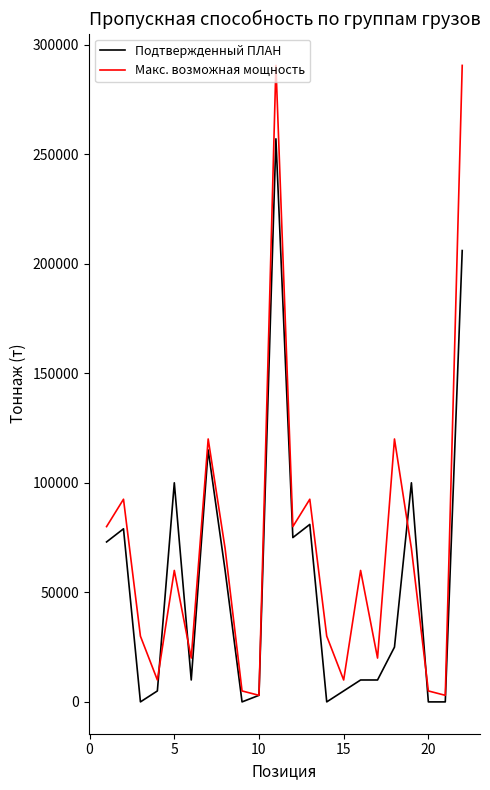

List the series in order of their overall mean, lowest first.

Подтвержденный ПЛАН, Макс. возможная мощность